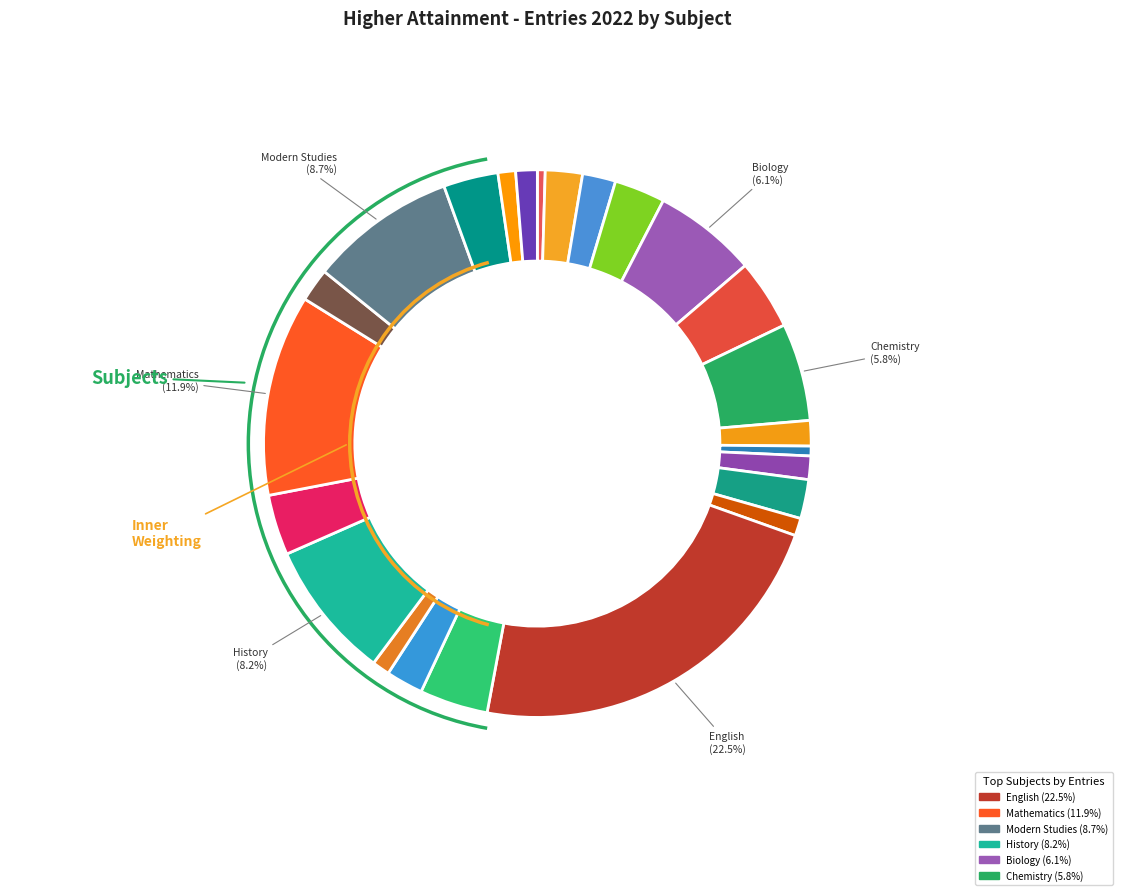

Rank the categories by value from highest to lowest.

English, Mathematics, Modern Studies, History, Biology, Chemistry, Business Management, Geography, Human Biology, Music, Art and Design, Drama, Administration and IT, Graphic Communication, Applications of Mathematics, Media, Computing Science, Design and Manufacture, Philosophy, Engineering Science, Health and Food Technology, Music Technology, Dance, Accounting